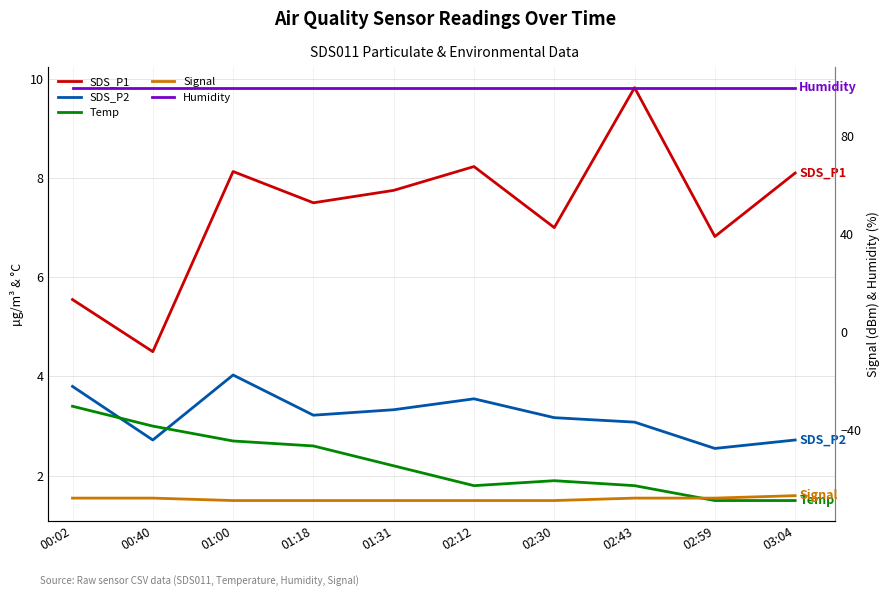

How many distinct data groups are displayed?

5